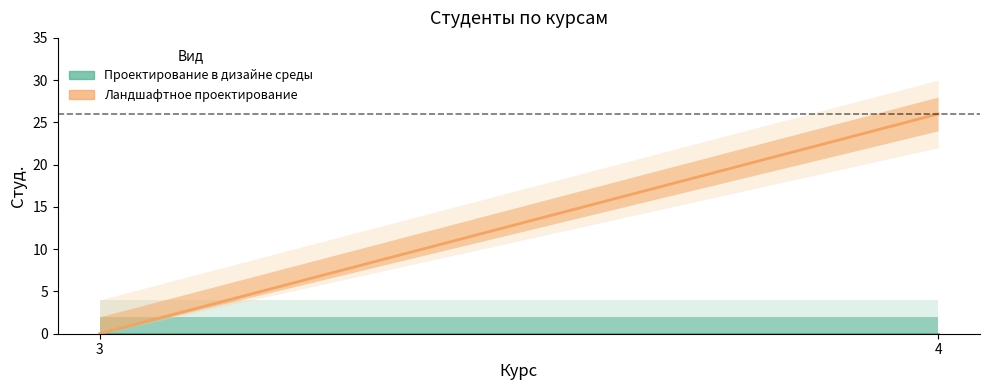

Is it true that Проектирование в дизайне среды equals 0 at 4?

True